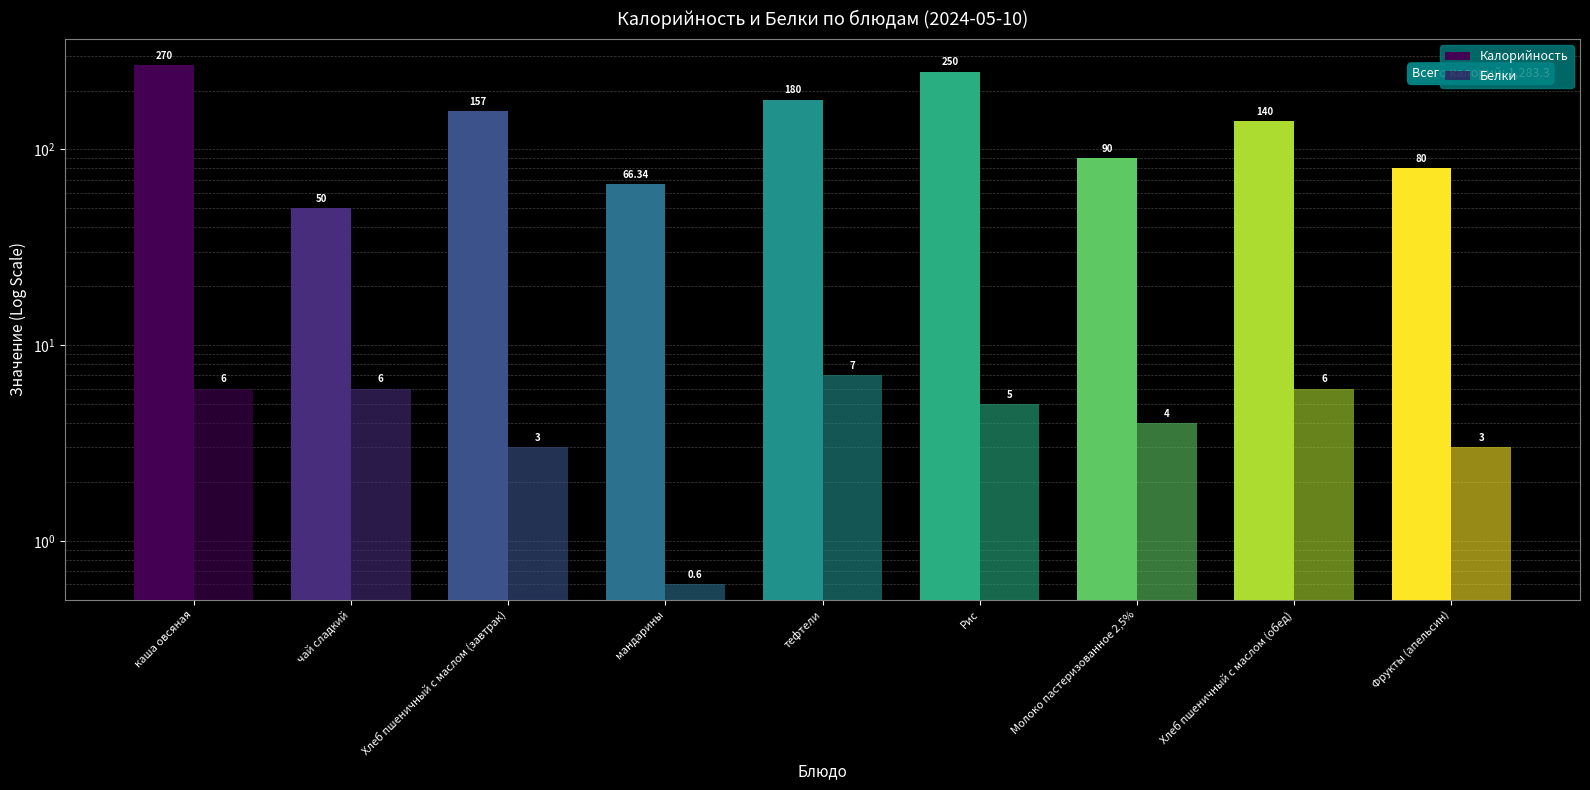

Reading left to right, transcribe all the data shown in this chart.

Калорийность: каша овсяная=270.0	чай сладкий=50.0	Хлеб пшеничный с маслом (завтрак)=157.0	мандарины=66.3	тефтели=180.0	Рис=250.0	Молоко пастеризованное 2,5%=90.0	Хлеб пшеничный с маслом (обед)=140.0	Фрукты (апельсин)=80.0
Белки: каша овсяная=6.0	чай сладкий=6.0	Хлеб пшеничный с маслом (завтрак)=3.0	мандарины=0.6	тефтели=7.0	Рис=5.0	Молоко пастеризованное 2,5%=4.0	Хлеб пшеничный с маслом (обед)=6.0	Фрукты (апельсин)=3.0